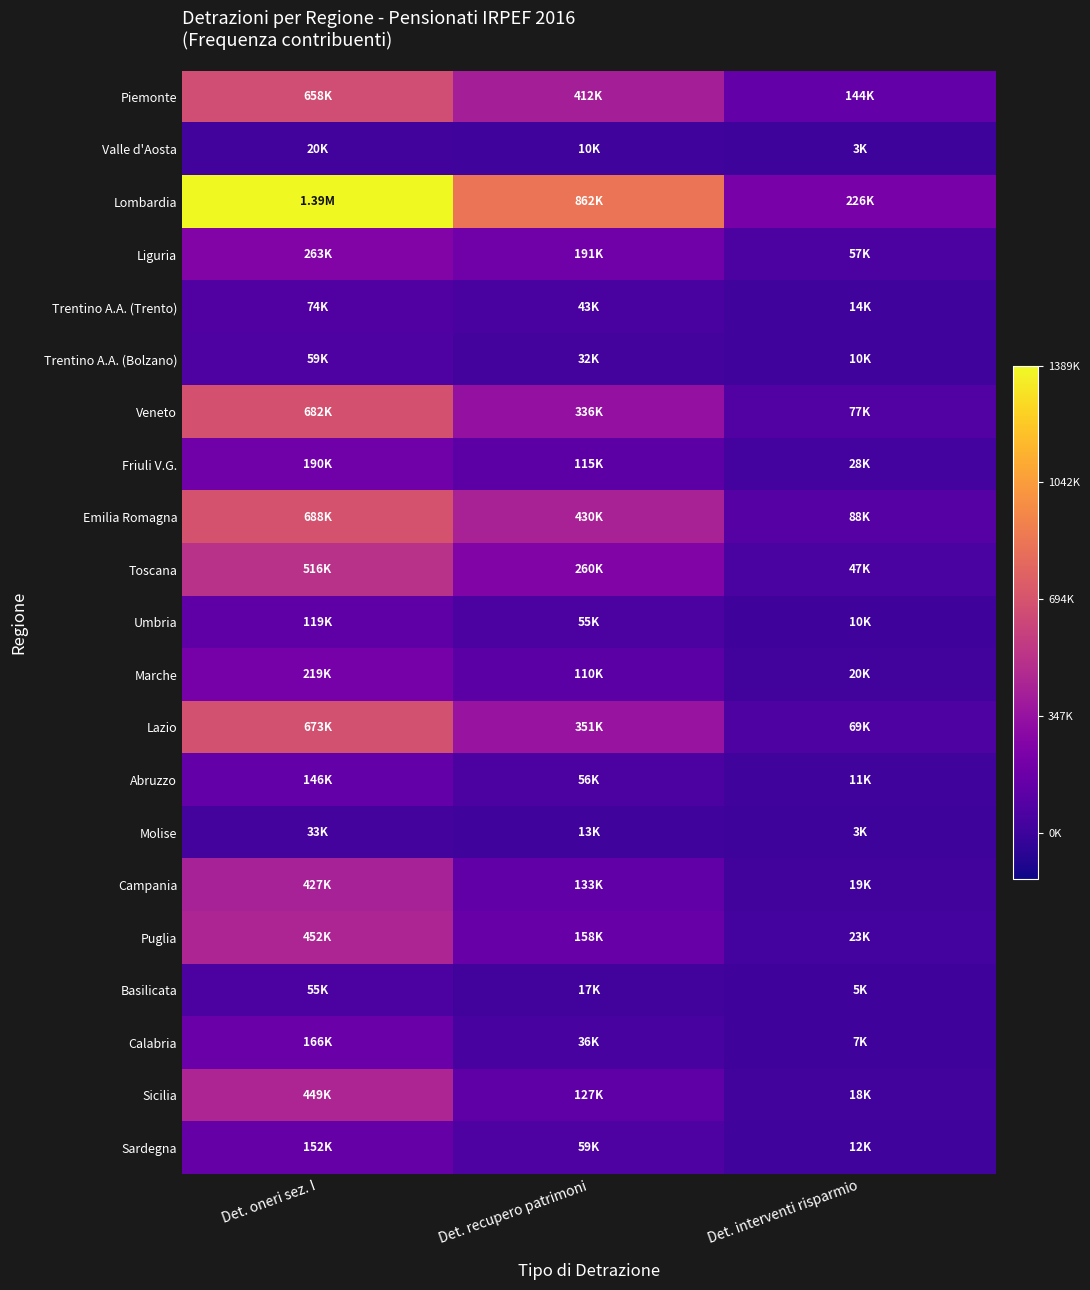

Which has a higher value, Det. oneri sez. I or Det. recupero patrimoni?

Det. oneri sez. I